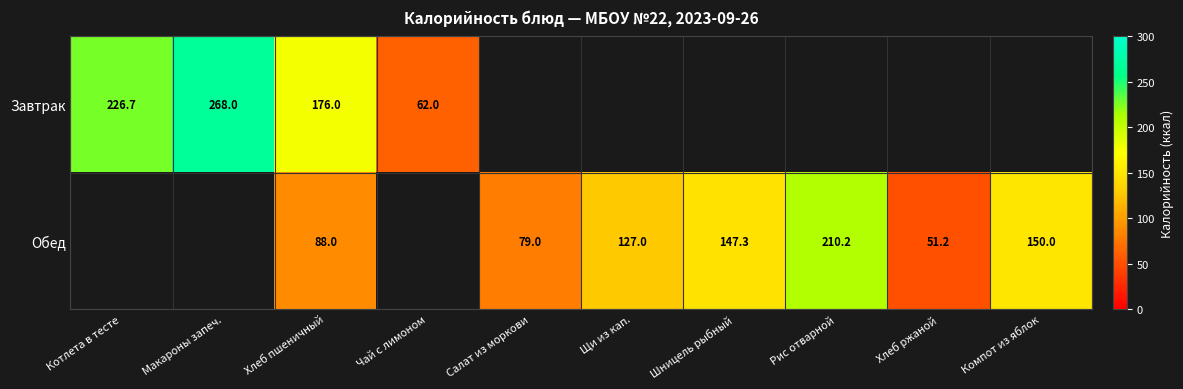

Is it true that Обед equals 79.0 at Салат из моркови?

True